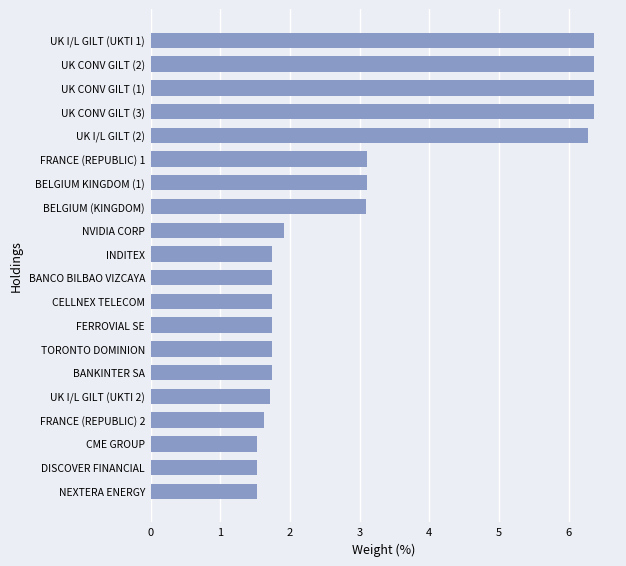

What is the approximate value at UK I/L GILT (UKTI 2)?

1.7